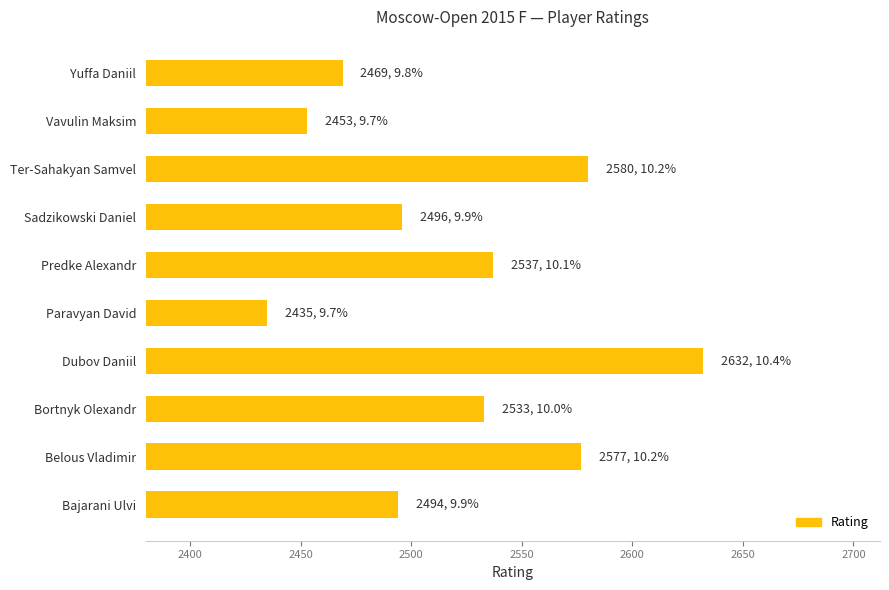

True or false: the data shows 3357 at Belous Vladimir.

False